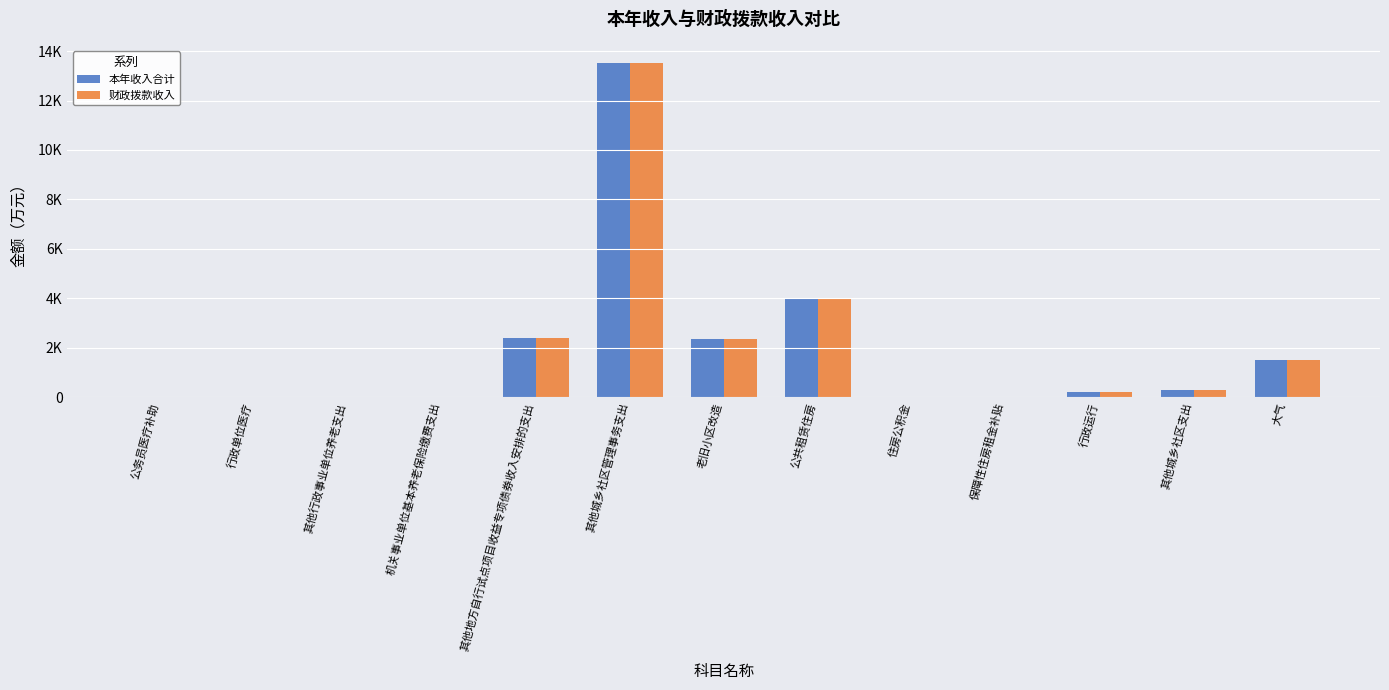

Are the bars horizontal?

No